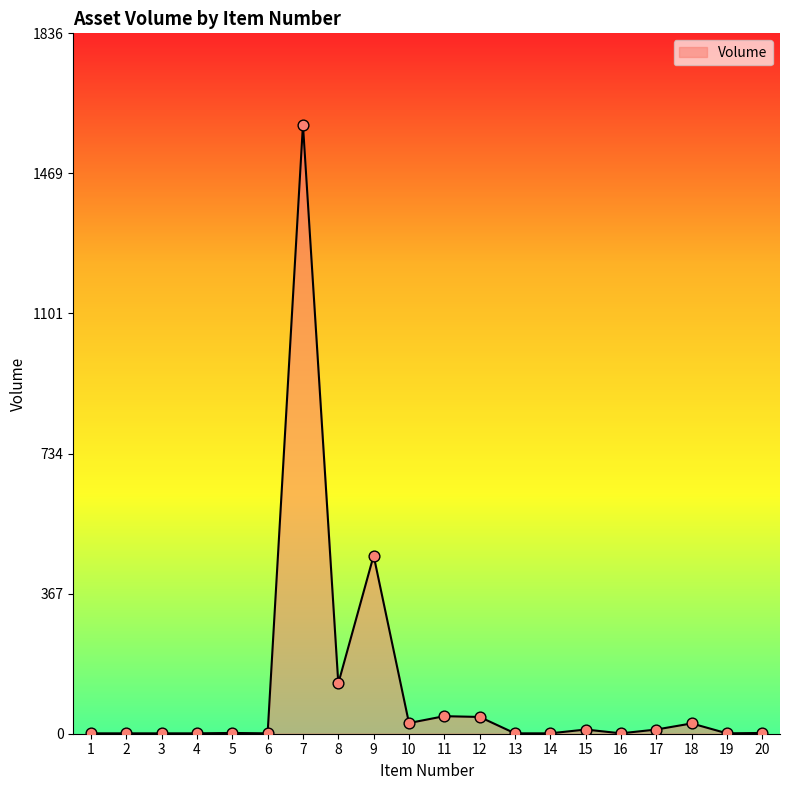

What is the change in value from 4 to 10?

+27